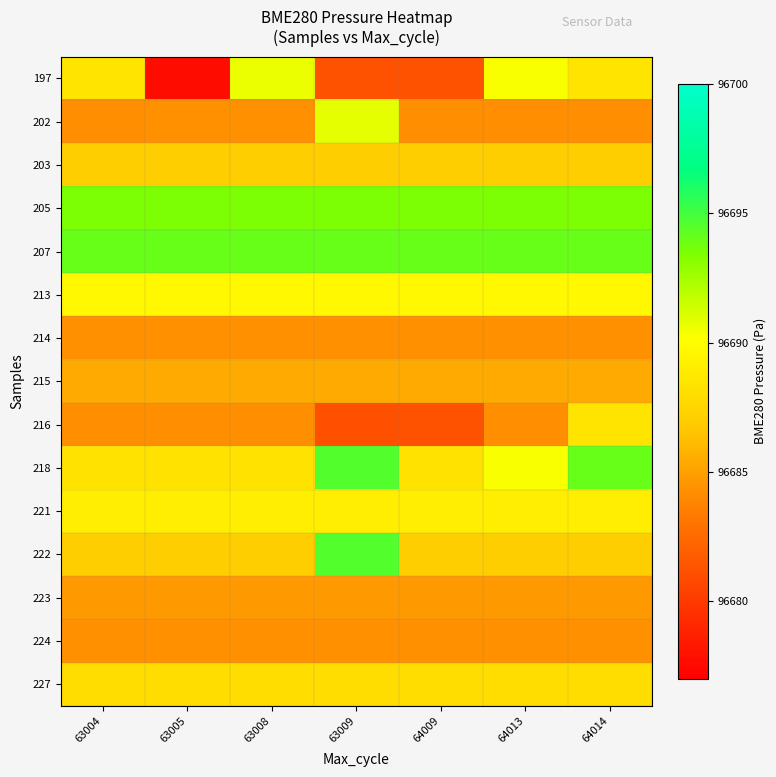

Which category has the highest value across all series?

63009